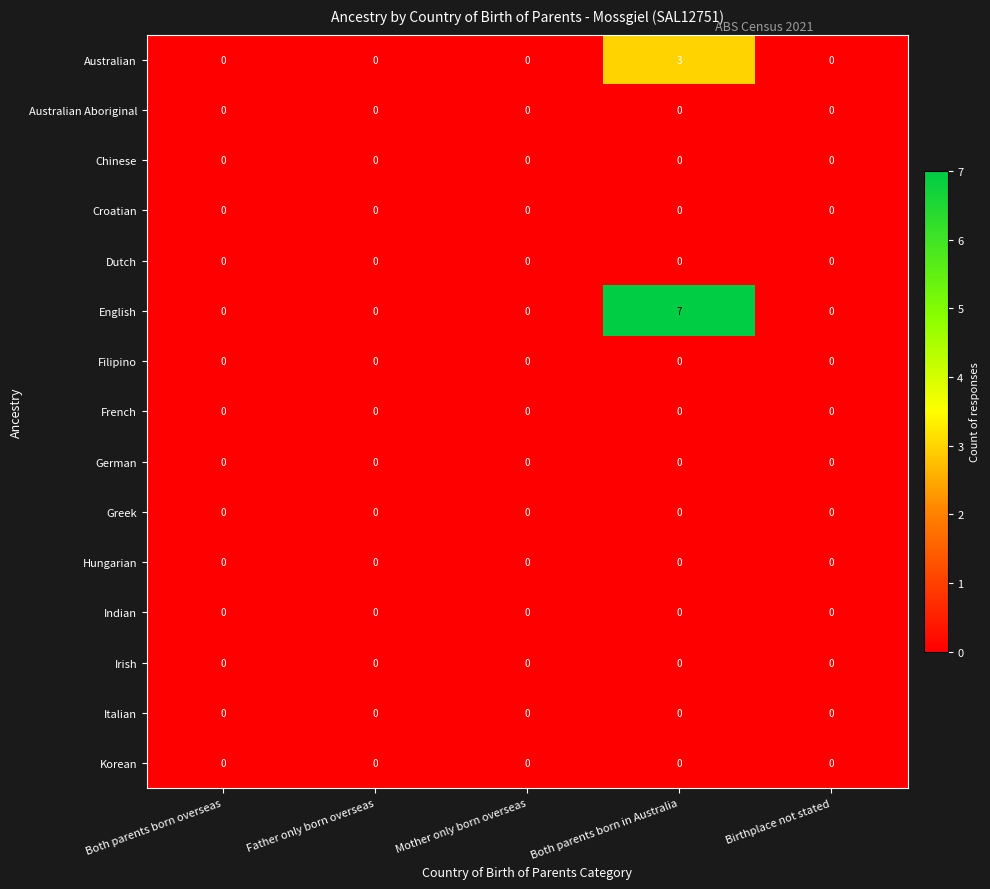

At which category is the sum across all series the highest?

Both parents born in Australia